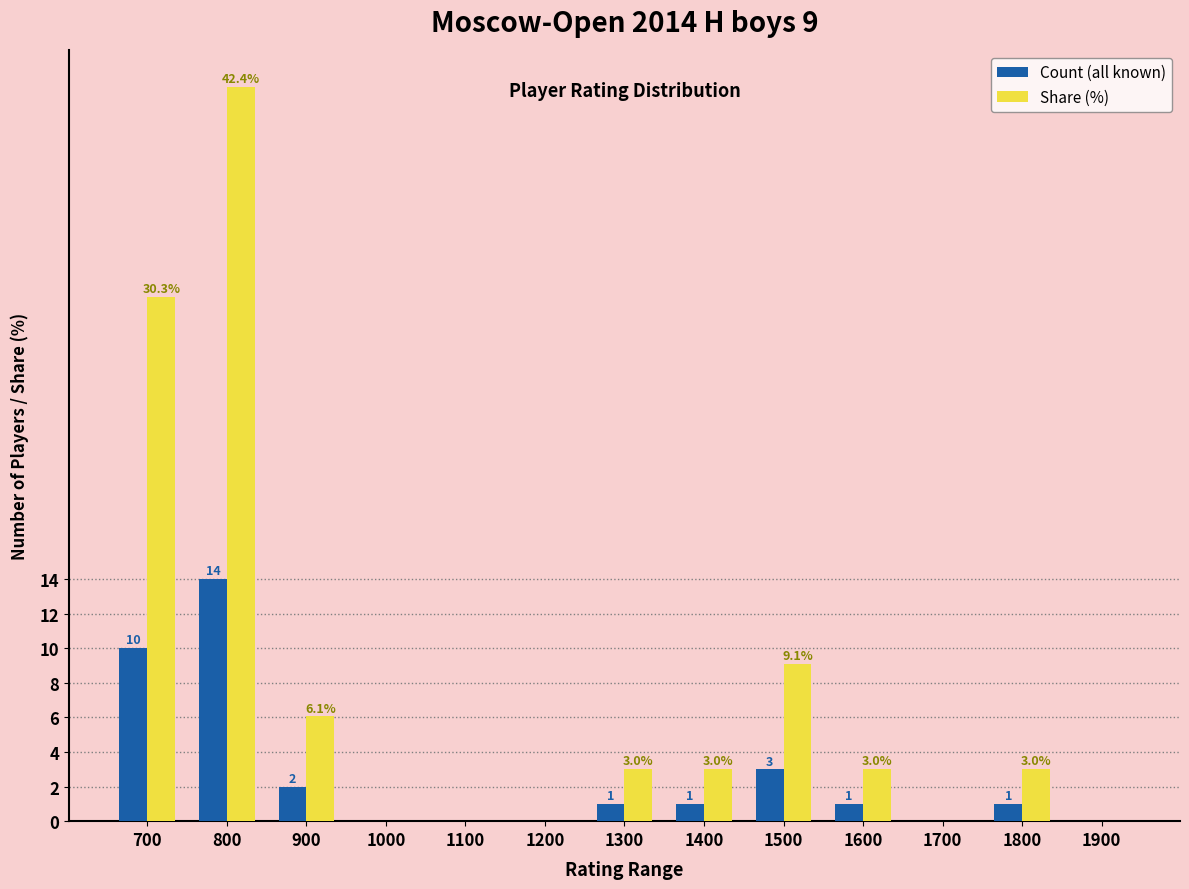

Is the value of Count (all known) at 800 greater than the value of Share (%) at 1800?

Yes